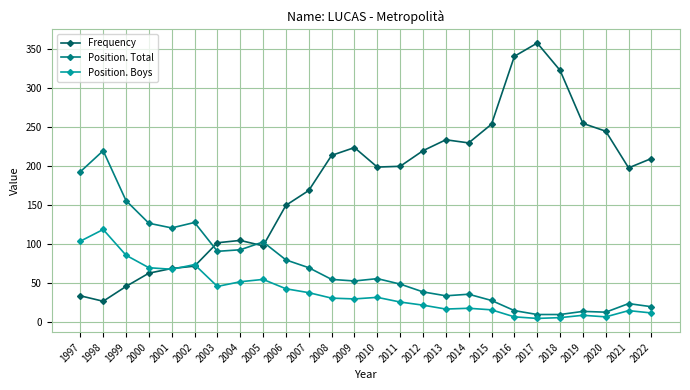

What is the sum of the Position. Total values at 2018 and 2017?

18